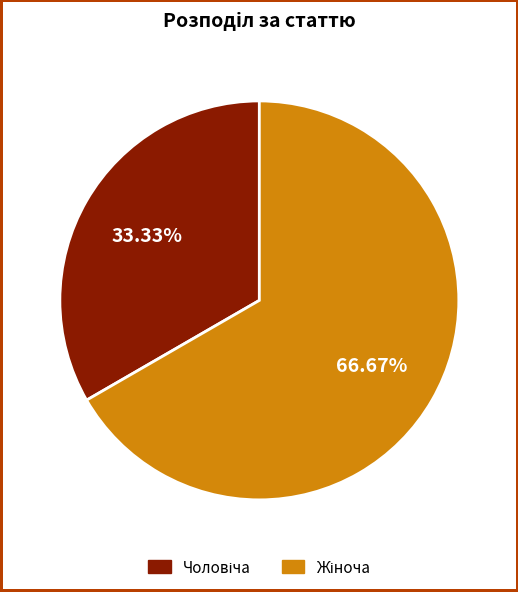

Is there a majority slice in this chart?

Yes